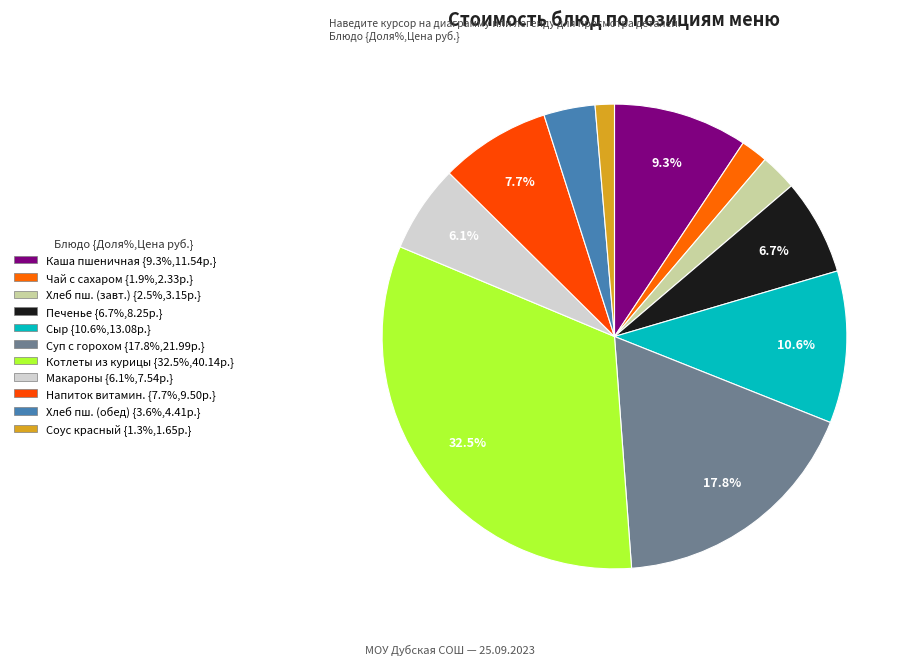

To the nearest percent, what is the difference between the largest and smallest slice percentages?

31%